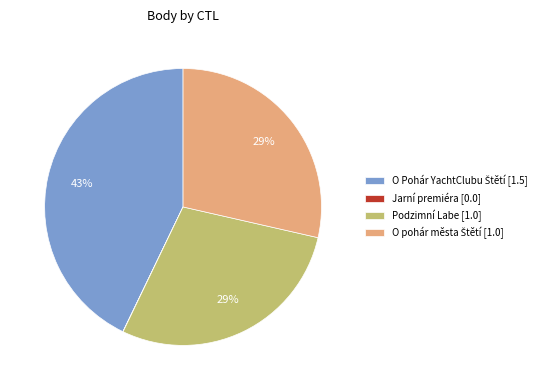

Is it true that Podzimní Labe [1.0] is 18% of the pie?

False